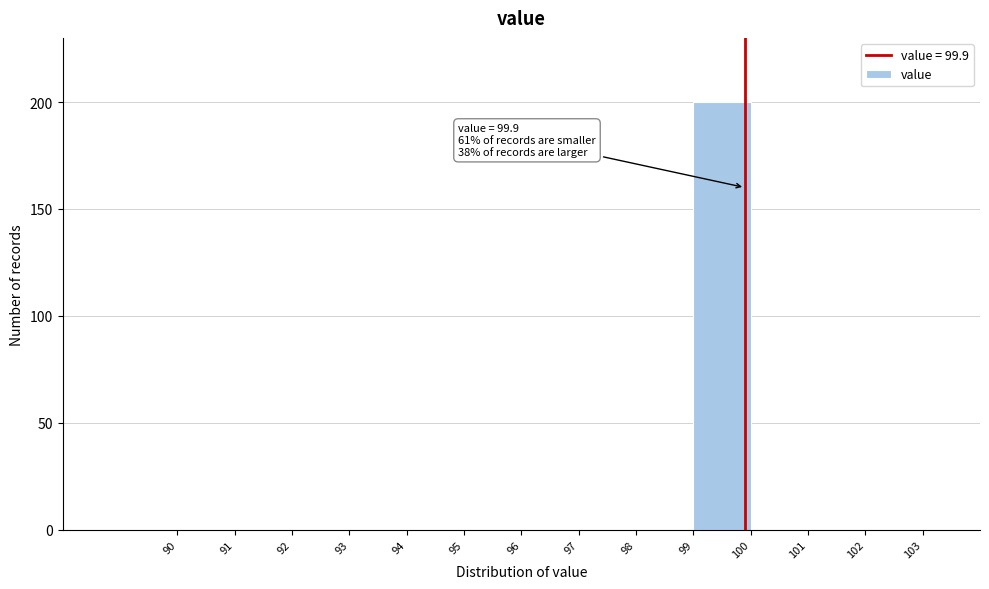

Which range on the x-axis has the tallest bar?

99 to 100